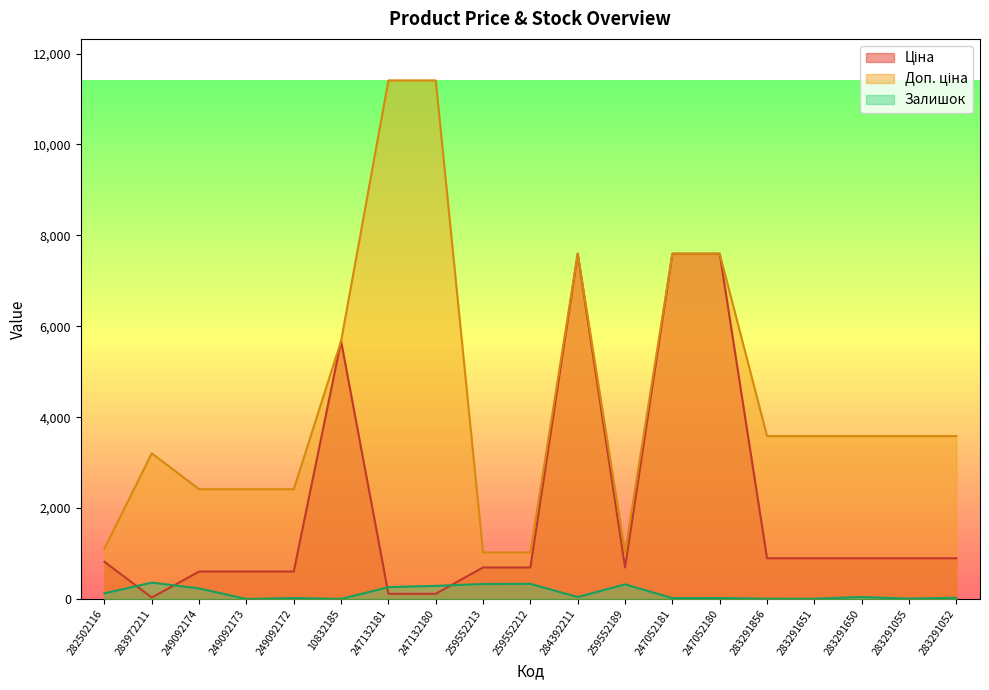

How many lines are shown in the chart?

3